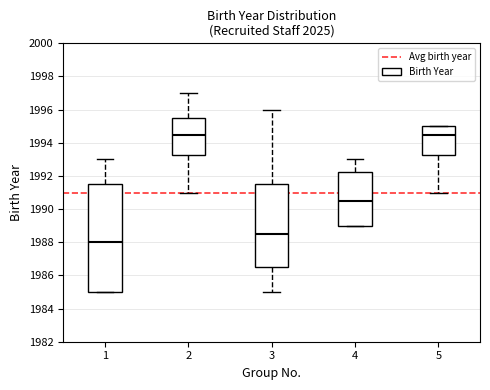

Which box has the lowest median line?

1